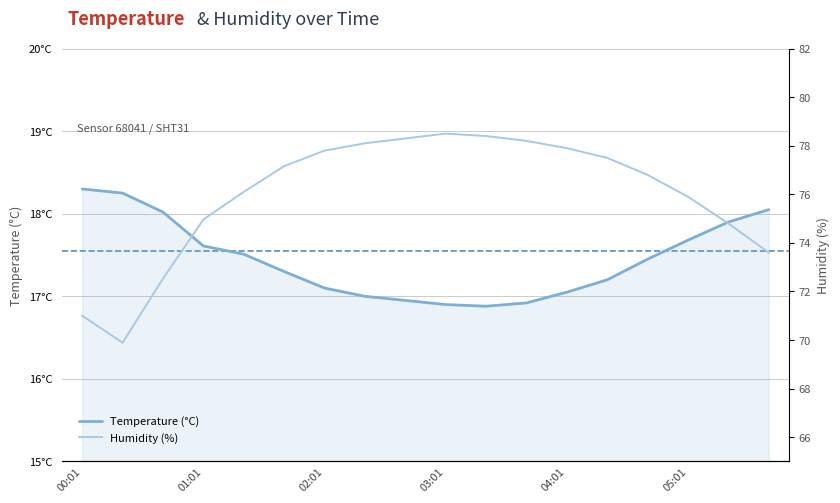

True or false: Temperature (°C) and Humidity (%) intersect in this chart.

False